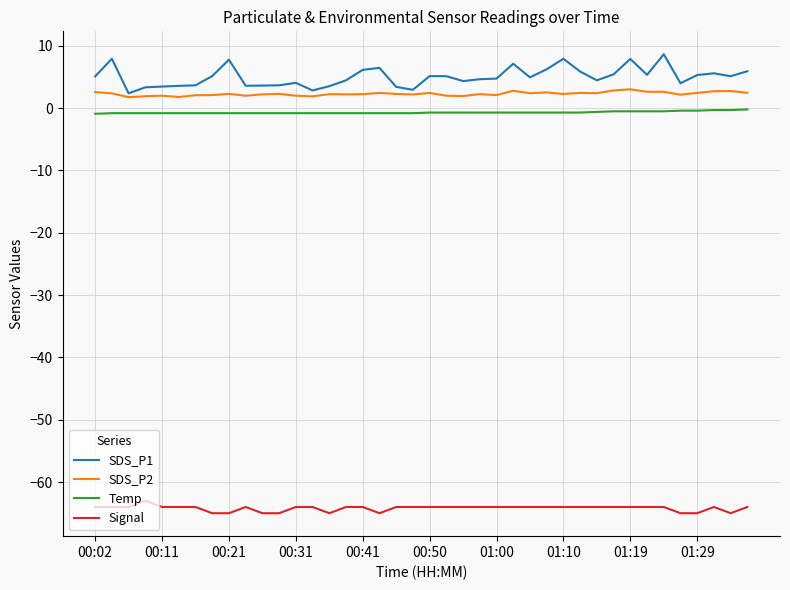

What is the average value of the Signal series?

-64.2